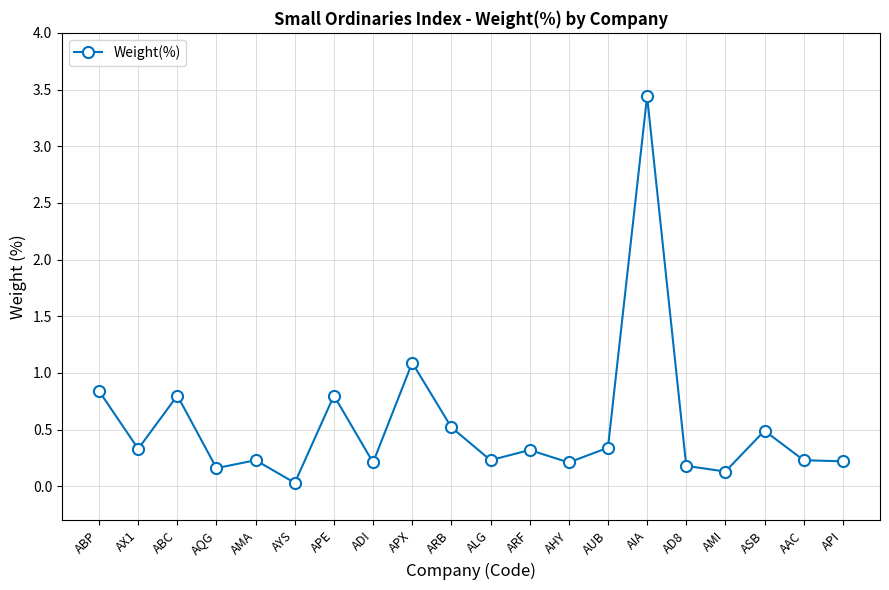

True or false: there are more than 0 points higher than both neighbors.

True